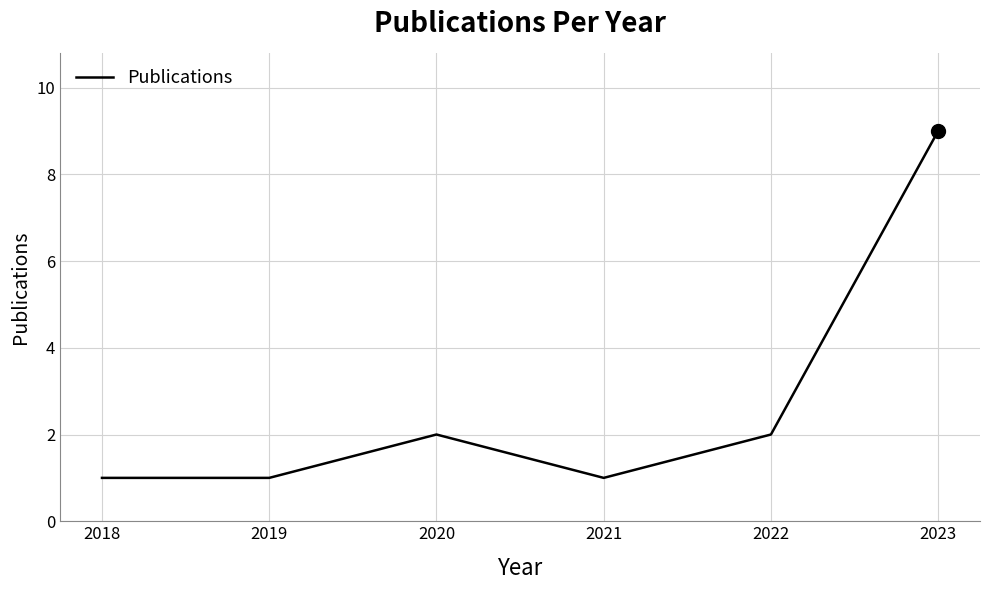

At which category does the chart reach its peak across all series?

2023